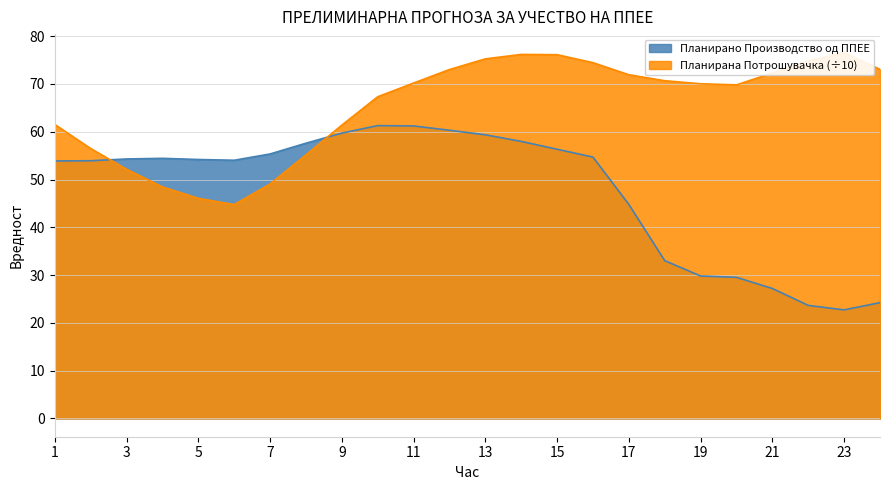

What are all the series names shown in the legend?

Планирано Производство од ППЕЕ, Планирана Потрошувачка